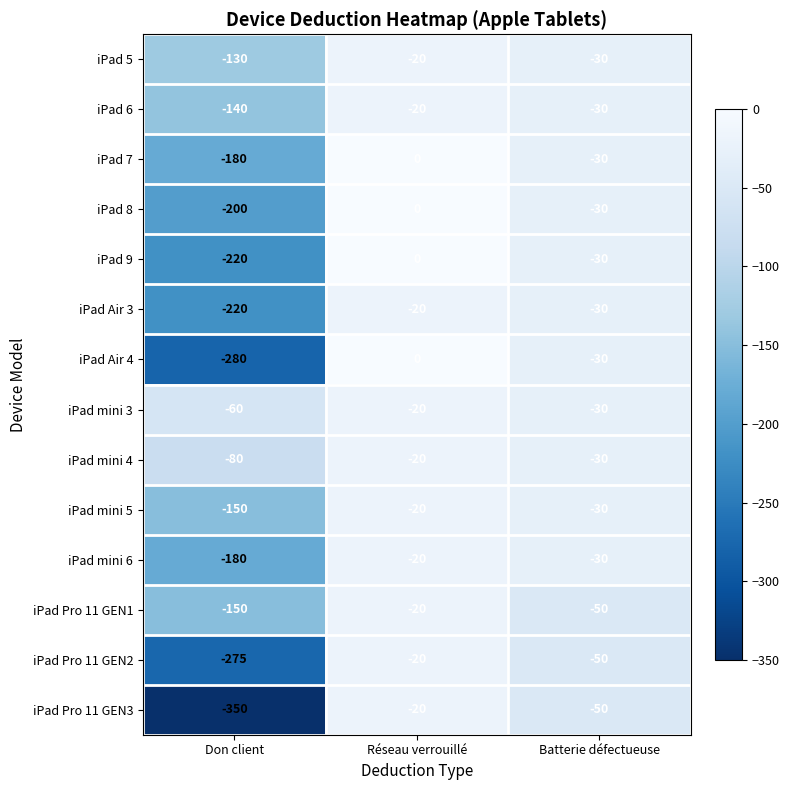

What is the spread (max minus min) of values at Réseau verrouillé?

20